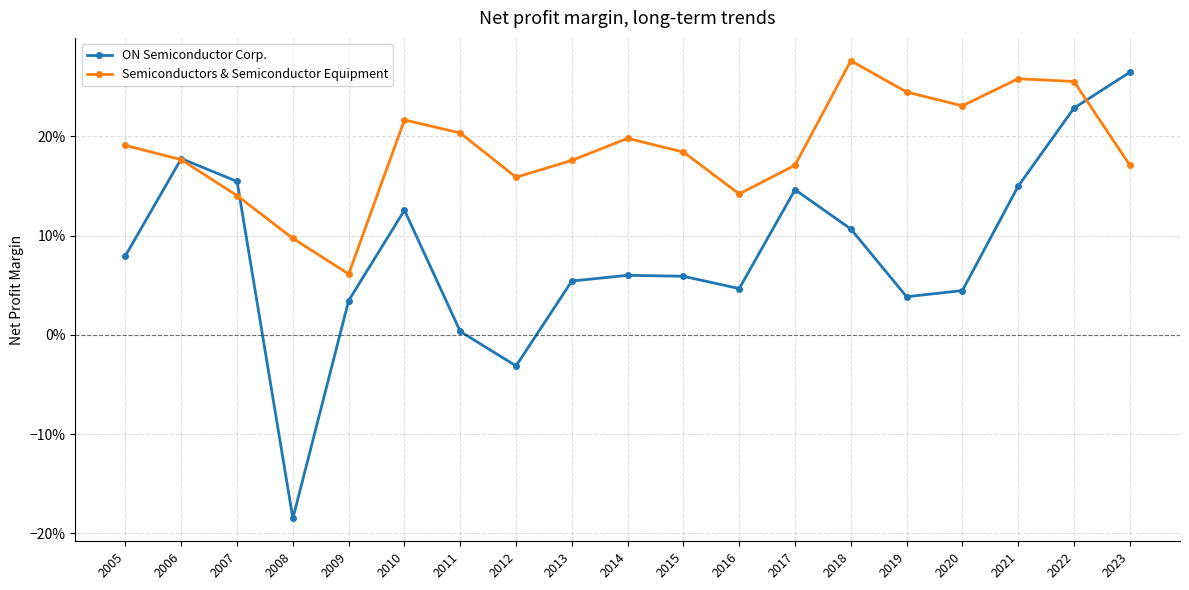

Does the chart have visible grid lines?

Yes